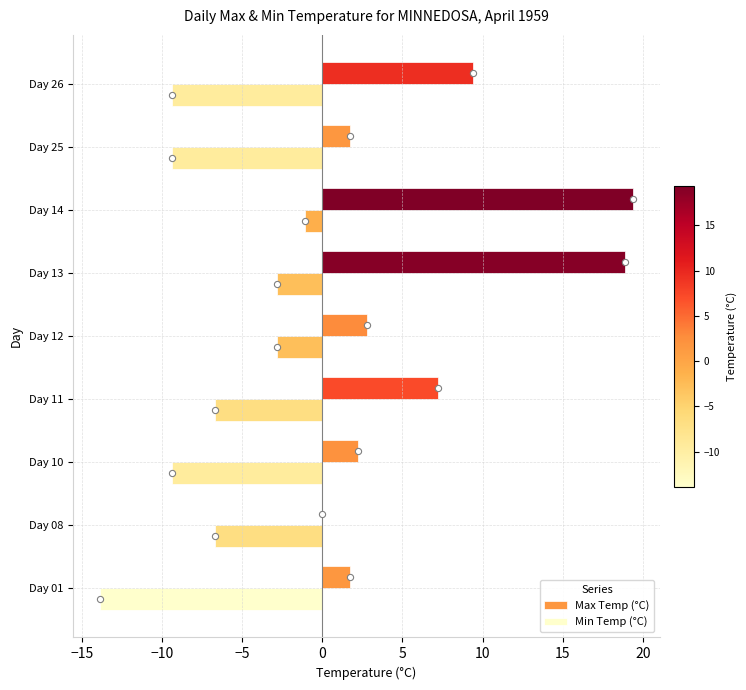

What are all the series names shown in the legend?

Max Temp (°C), Min Temp (°C)